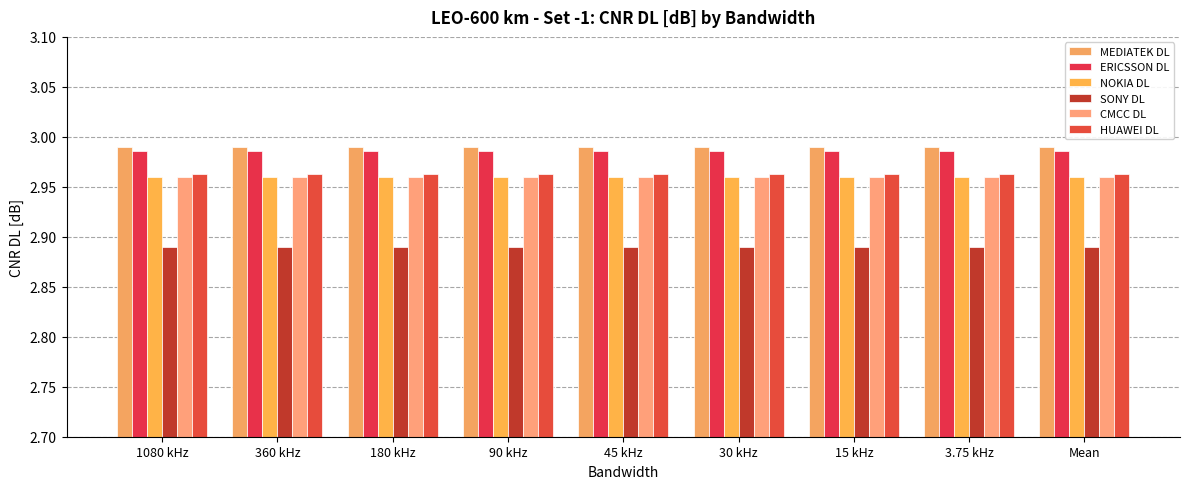

At 15 kHz, list the series in order from smallest to largest.

SONY DL, NOKIA DL, CMCC DL, HUAWEI DL, ERICSSON DL, MEDIATEK DL